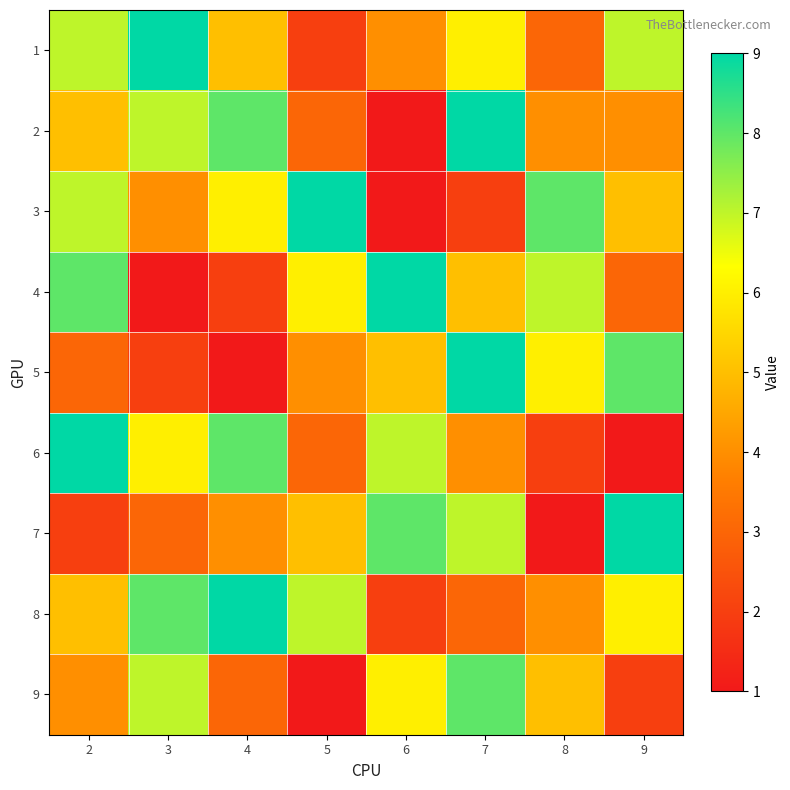

What is the total value across all series at 4?

46